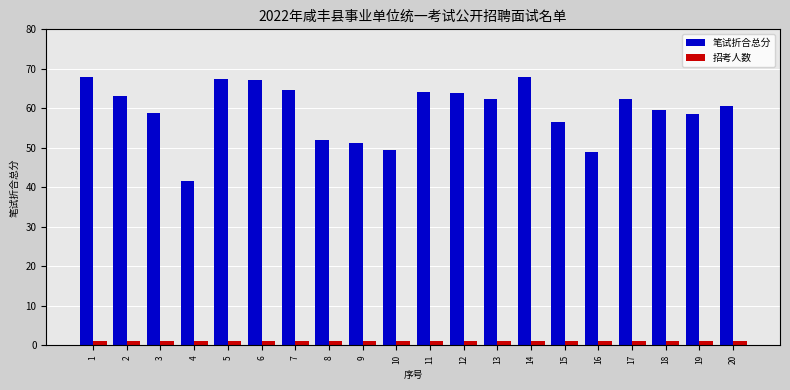

What is the value of the 招考人数 bar at the 10th from the left?

1.0